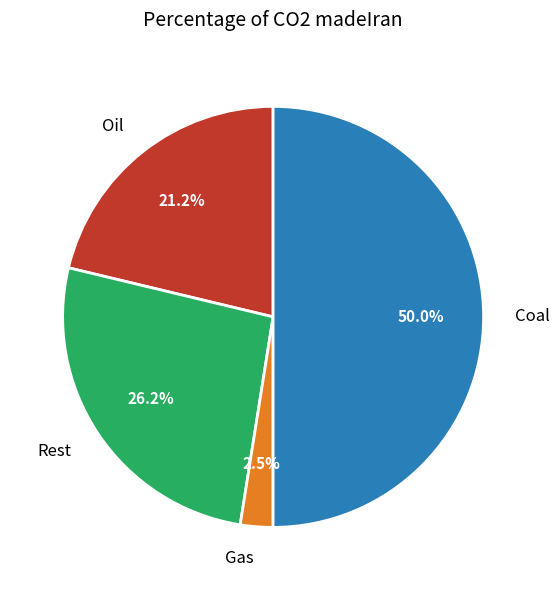

How many slices are in this pie chart?

4